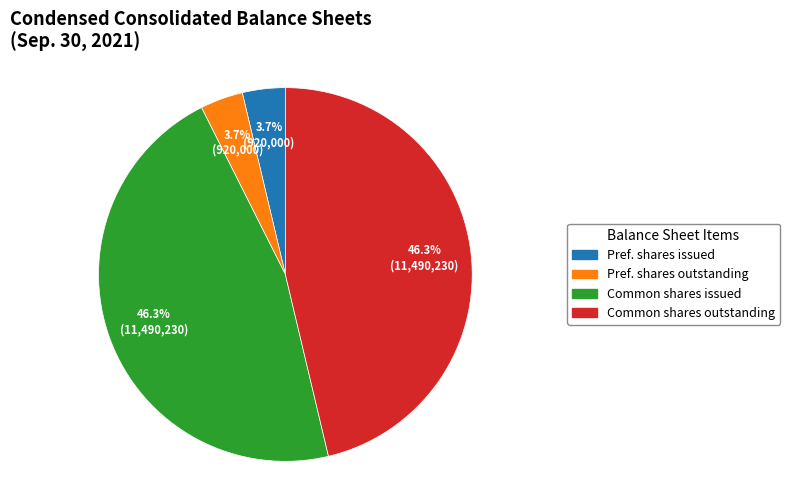

Is there a majority slice in this chart?

No